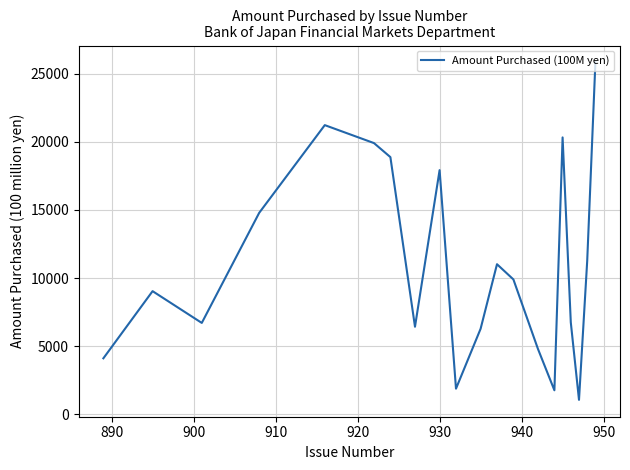

What is the smallest value displayed?

1066